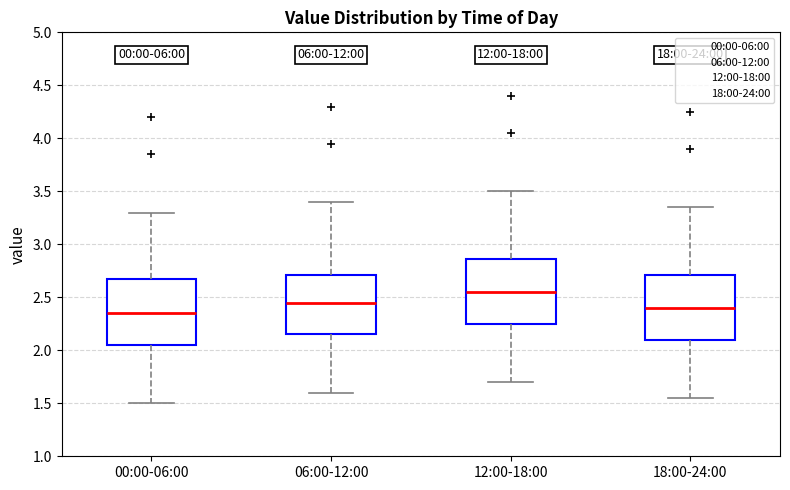

Reading left to right, read every box against the y-axis: the position of its median line, the range the box covers, and the ends of its whiskers. The values are not printed on the chart, so give them approximately, as read against the axis.

00:00-06:00: median 2.35, box 2.05 to 2.70, whiskers 1.50 to 3.30
06:00-12:00: median 2.45, box 2.15 to 2.70, whiskers 1.60 to 3.40
12:00-18:00: median 2.55, box 2.25 to 2.85, whiskers 1.70 to 3.50
18:00-24:00: median 2.40, box 2.10 to 2.70, whiskers 1.55 to 3.35